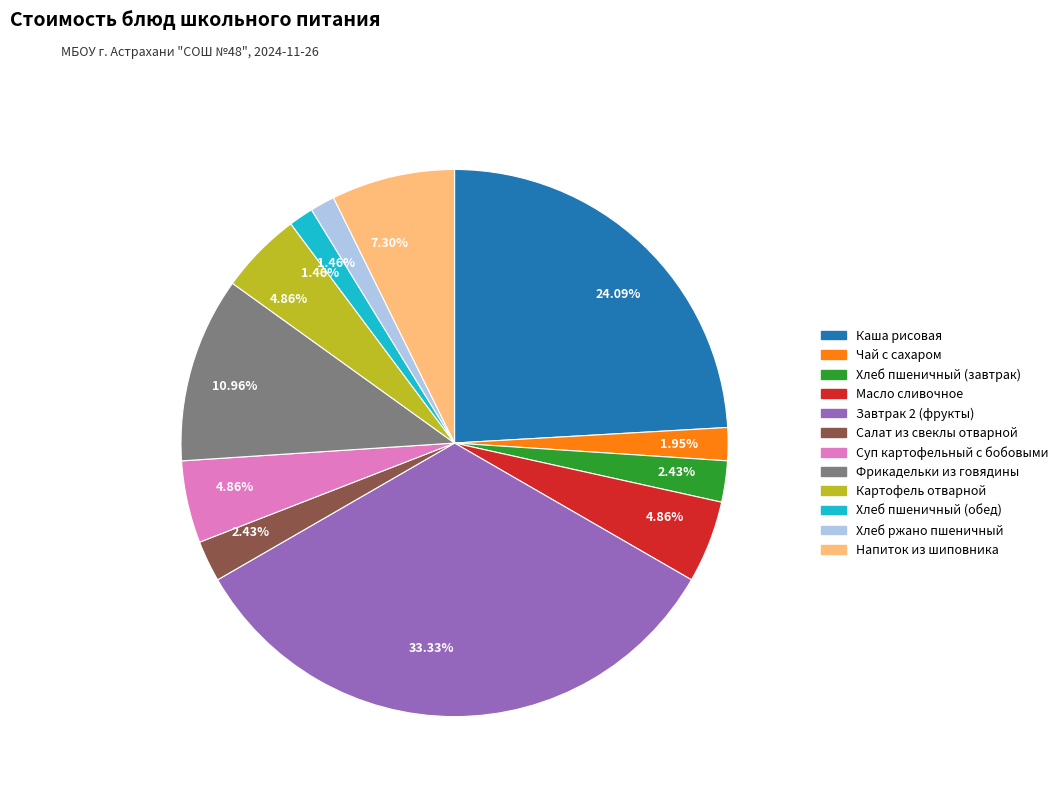

Does any single category account for the majority?

No